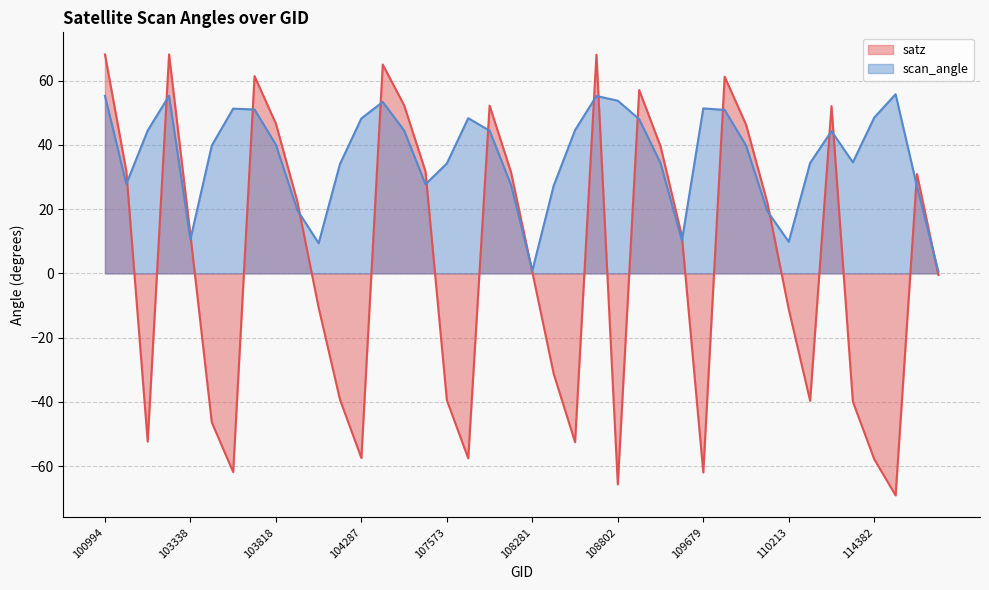

Reading left to right, extract all data points from this chart.

satz: 68.2	31.8	-52.4	68.2	12.0	-46.4	-61.9	61.5	46.6	22.4	-10.7	-39.3	-57.5	65.1	52.4	31.8	-39.5	-57.6	52.3	31.6	0.4	-31.3	-52.6	68.1	-65.7	57.1	39.6	11.6	-62.0	61.3	46.4	22.0	-11.2	-39.7	52.1	-39.9	-57.9	-69.1	30.9	-0.5
scan_angle: 55.3	27.8	44.5	55.3	10.6	39.8	51.3	51.1	40.1	19.8	9.4	34.1	48.3	53.4	44.5	27.8	34.2	48.4	44.5	27.6	0.9	27.3	44.6	55.3	53.8	48.0	34.3	10.2	51.4	50.9	39.9	19.4	9.9	34.4	44.3	34.6	48.5	55.8	27.1	0.6